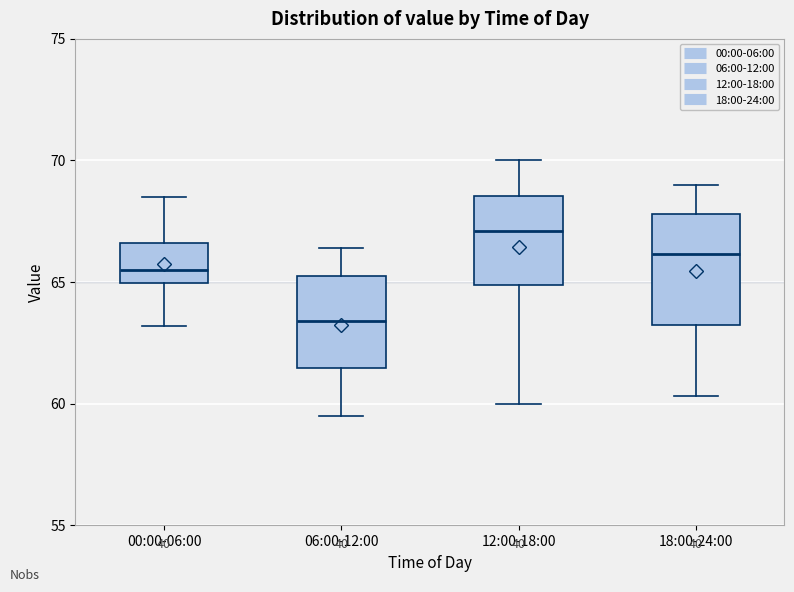

Reading left to right, transcribe this box plot: for each box, give where its median line is, the range the box spans, and where its two whiskers end, as read against the y-axis. The values are not printed on the chart, so give them approximately, as read against the axis.

00:00-06:00: median 65.5, box 65.0 to 66.5, whiskers 63.0 to 68.5
06:00-12:00: median 63.5, box 61.5 to 65.0, whiskers 59.5 to 66.5
12:00-18:00: median 67.0, box 65.0 to 68.5, whiskers 60.0 to 70.0
18:00-24:00: median 66.0, box 63.0 to 68.0, whiskers 60.5 to 69.0